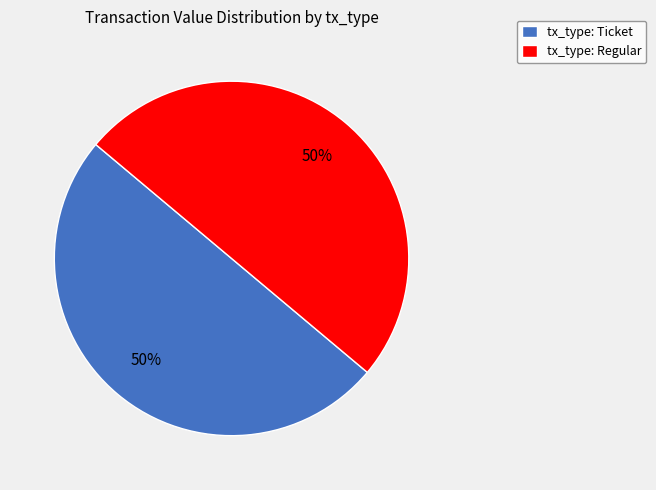

Is the sum of tx_type: Regular and tx_type: Ticket greater than half?

Yes